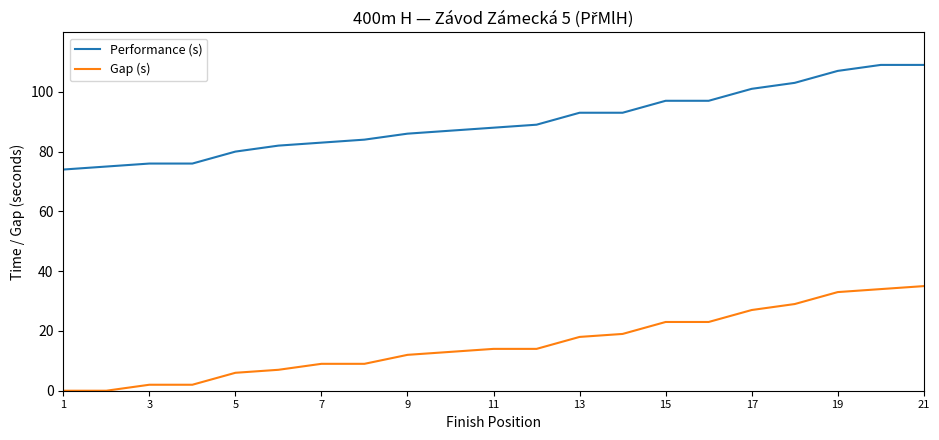

List the series in order of their peak value, lowest first.

Gap (s), Performance (s)